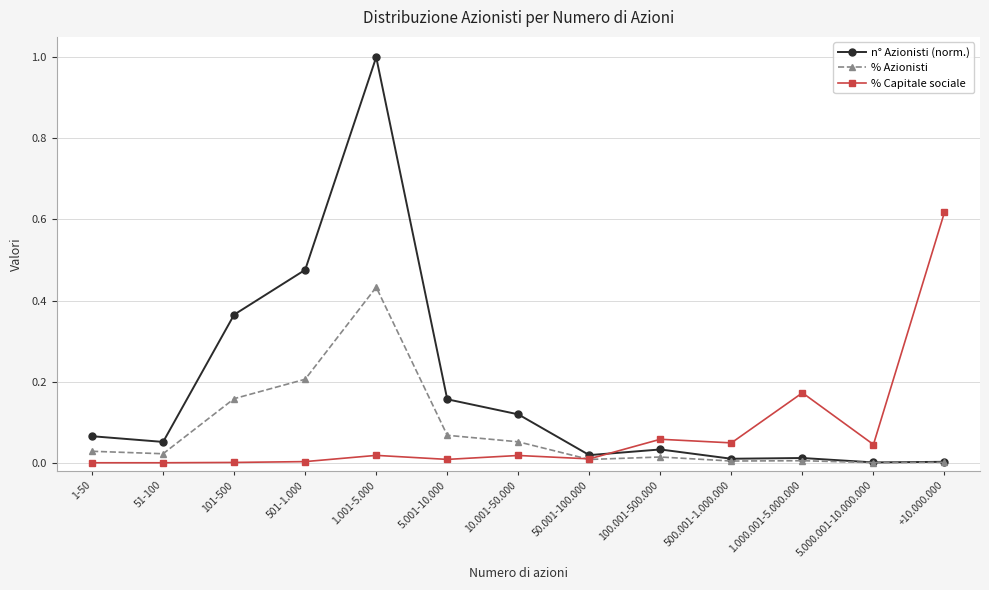

After their last crossing, which series has the higher values: n° Azionisti (norm.) or % Capitale sociale?

% Capitale sociale